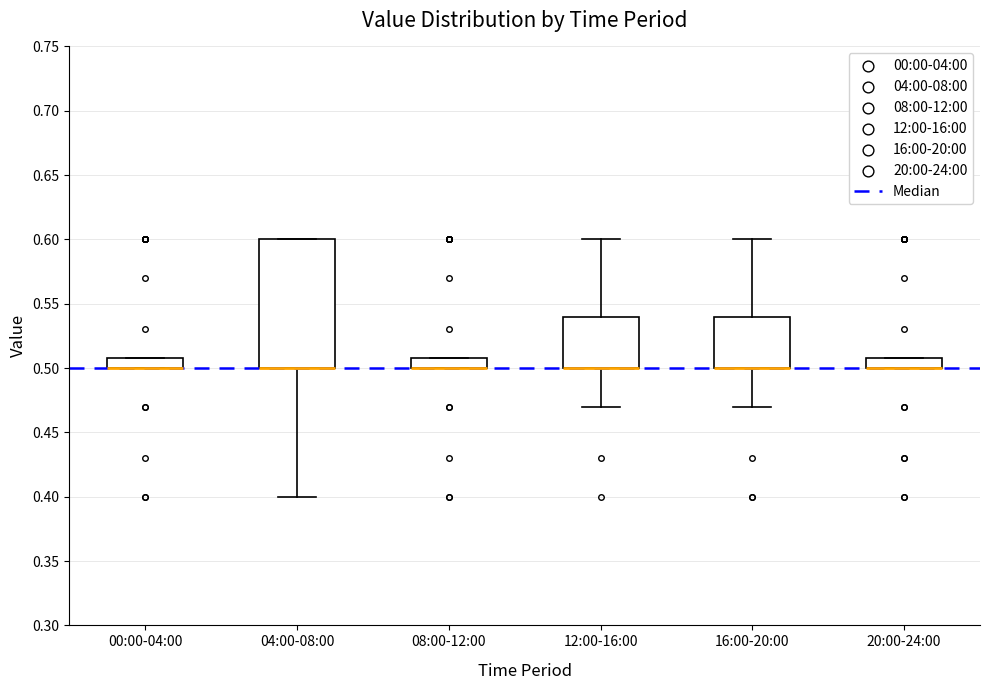

Where is the upper edge of the box for 20:00-24:00 on the y-axis? The values are not printed on the chart, so give them approximately, as read against the axis.

0.51